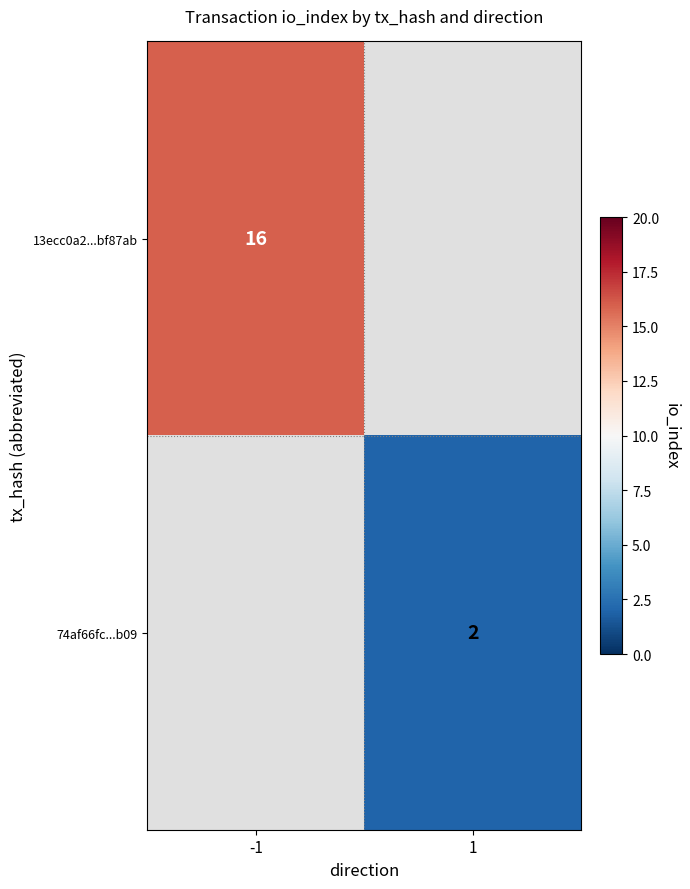

True or false: 74af66fc...b09 has a value of 2 at 1.

True